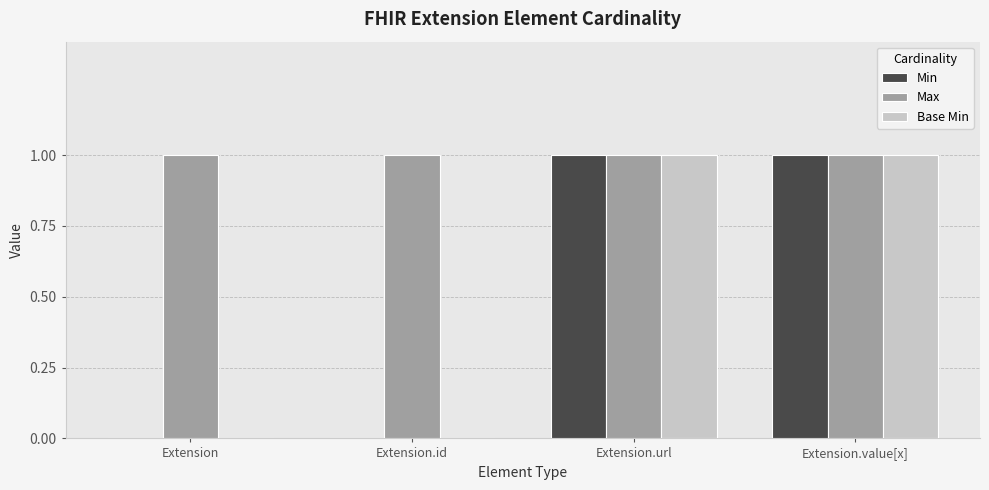

What is the total value across all series at Extension.url?

3